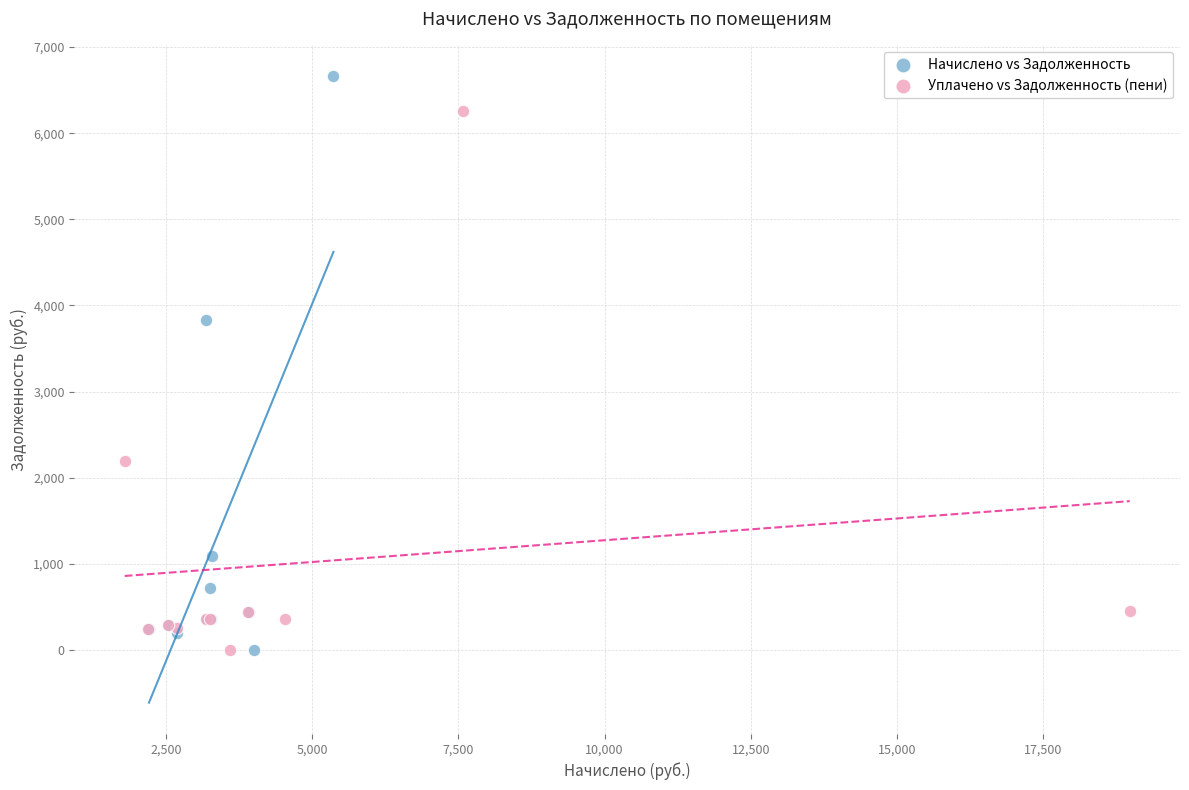

Which series has the widest spread of Y values?

Начислено vs Задолженность